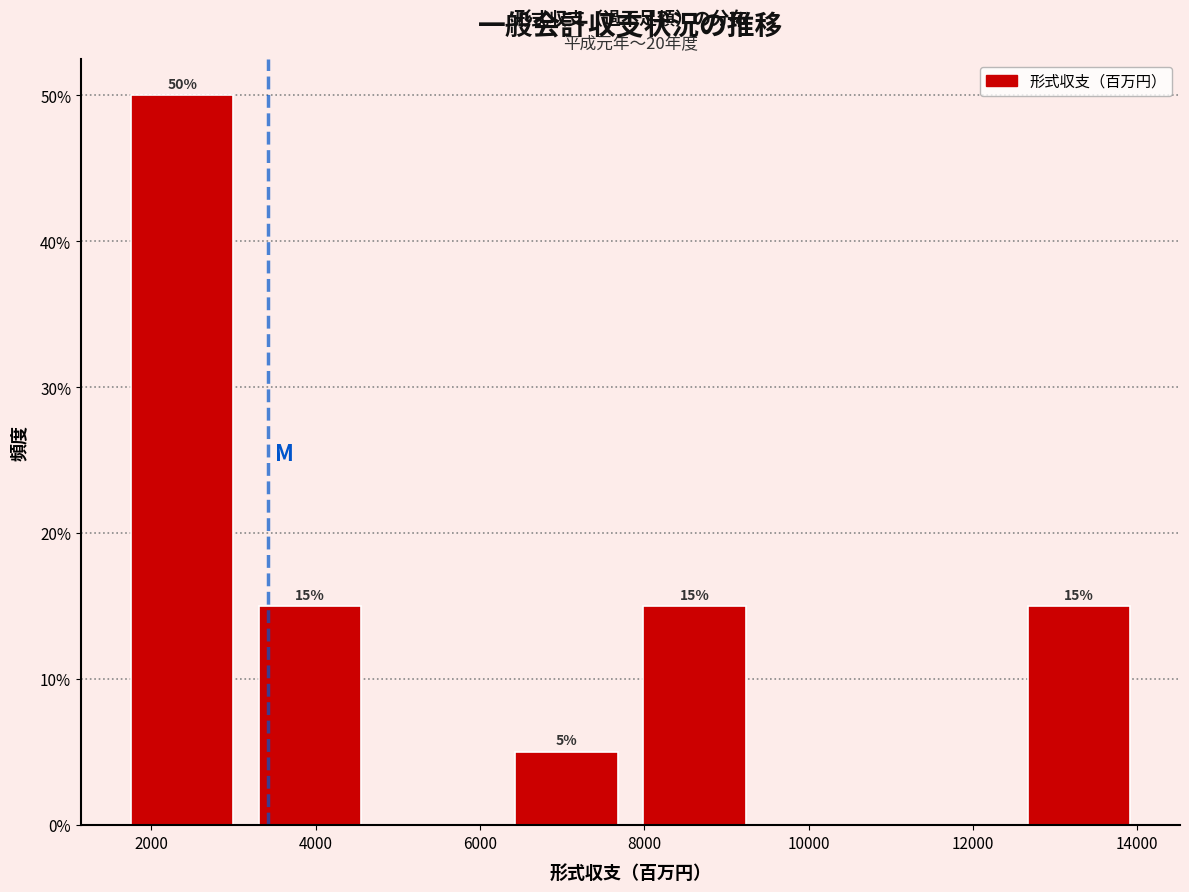

Which range on the x-axis has the tallest bar?

1600 to 3200